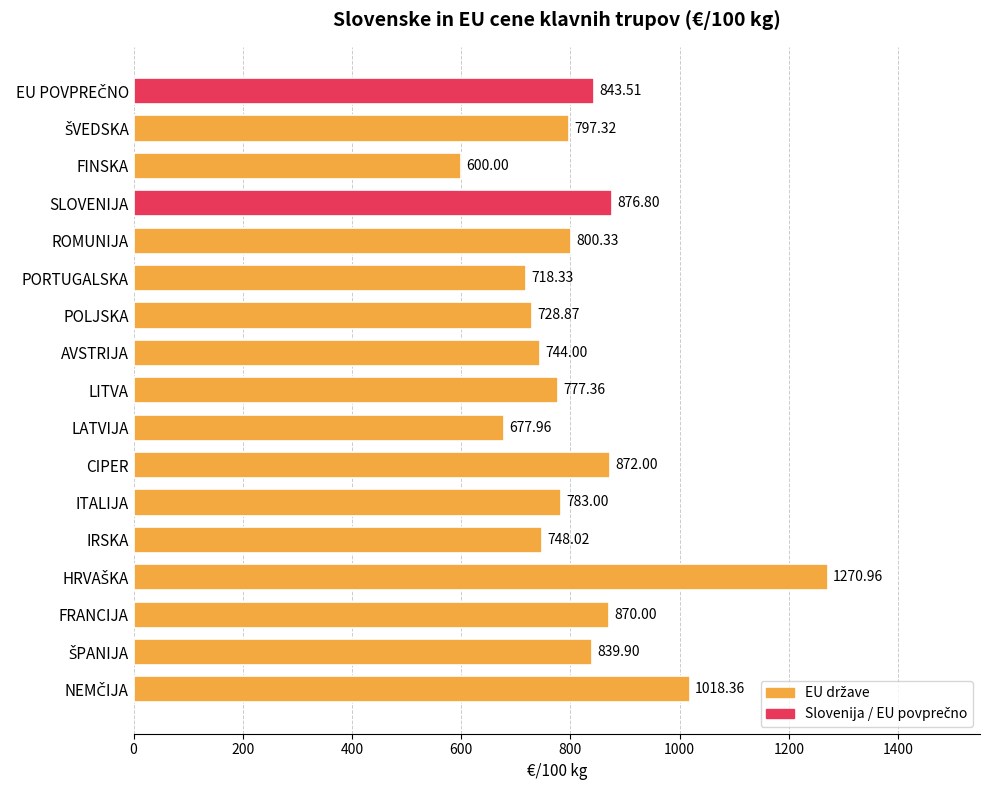

Count the number of categories in the chart.

17